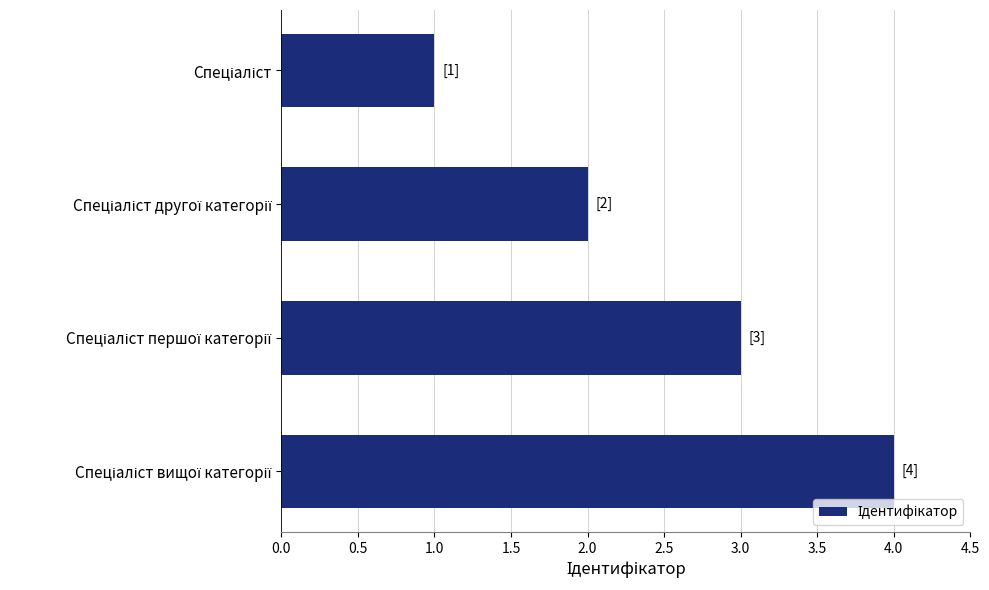

What is the maximum value shown in the chart?

4